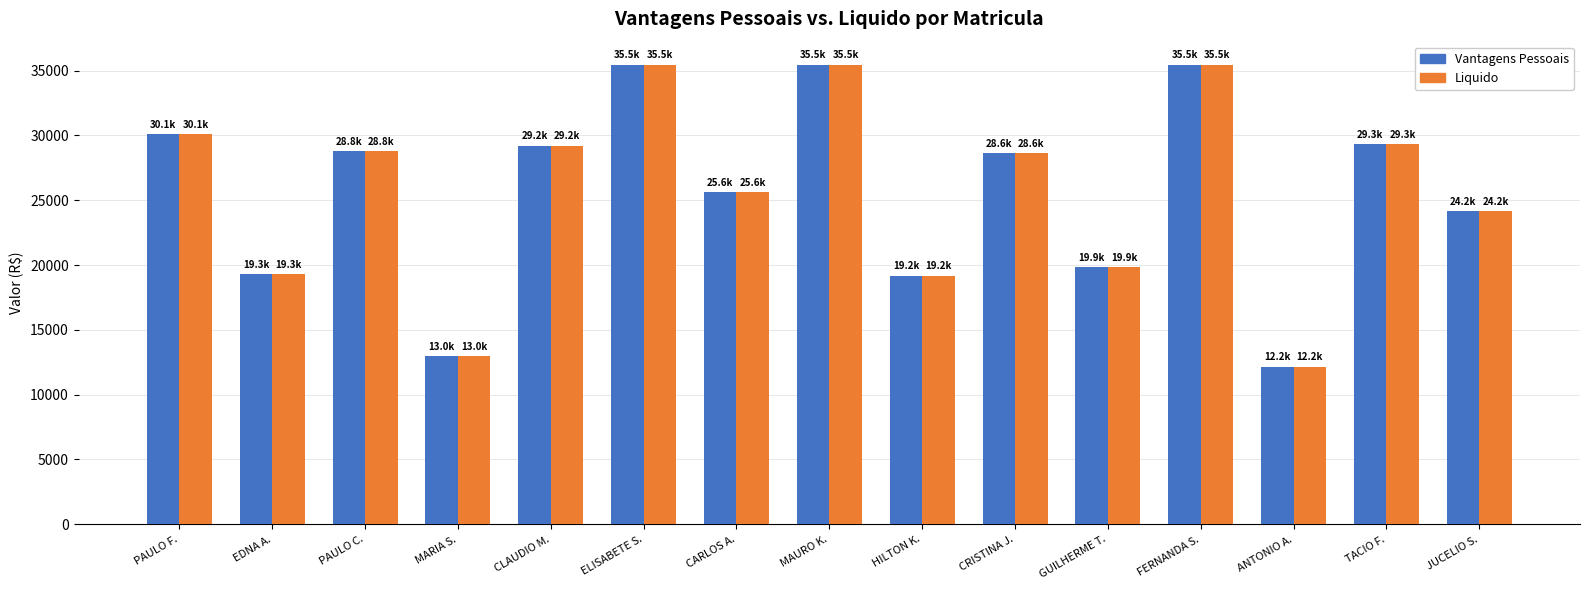

At which label does Vantagens Pessoais reach its minimum?

ANTONIO A.